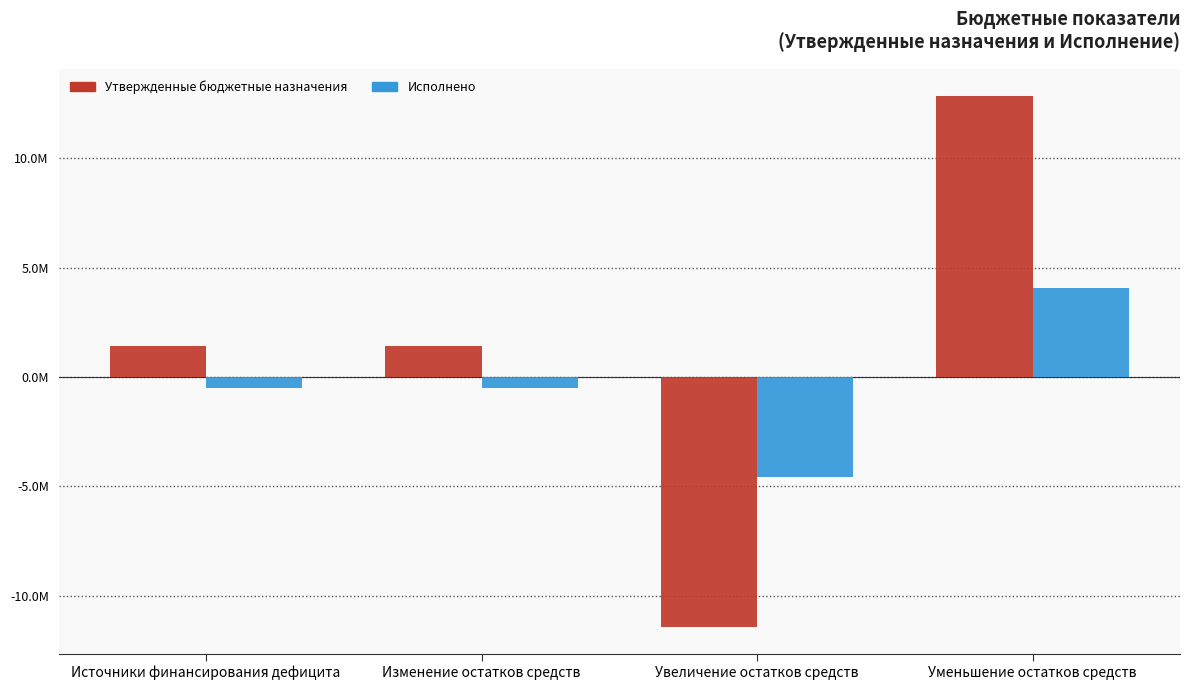

Which series changed the most between Источники финансирования дефицита and Увеличение остатков средств?

Утвержденные бюджетные назначения